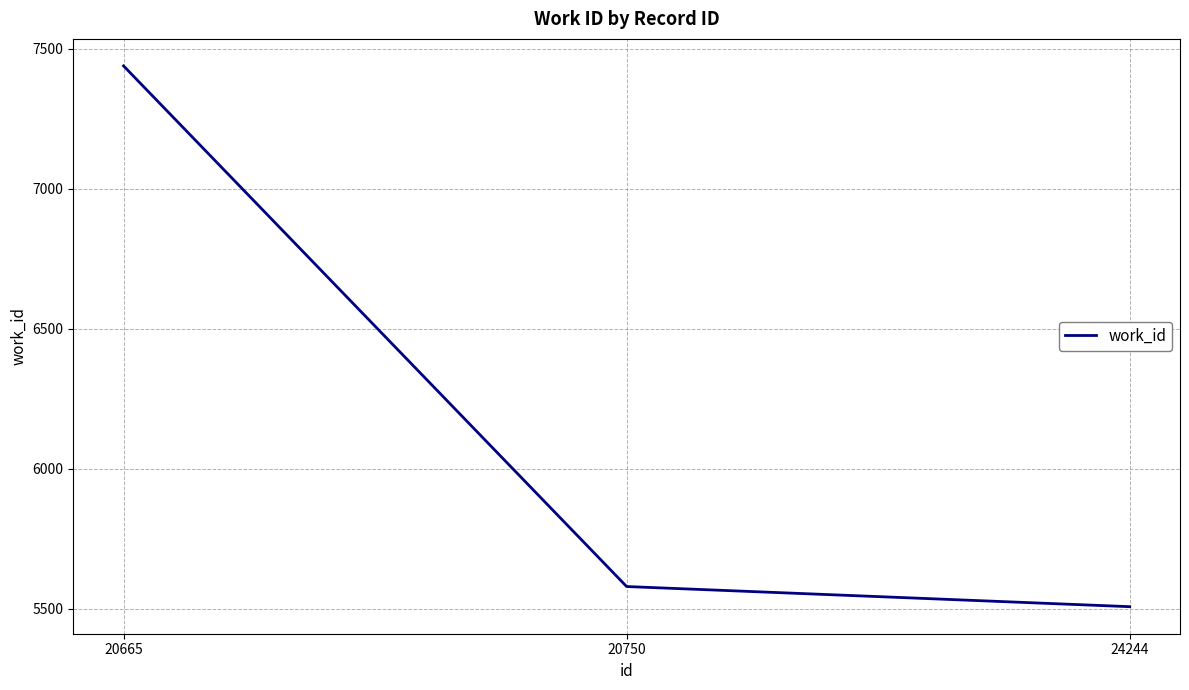

The chart shows a value of 5507 at 24244. True or false?

True